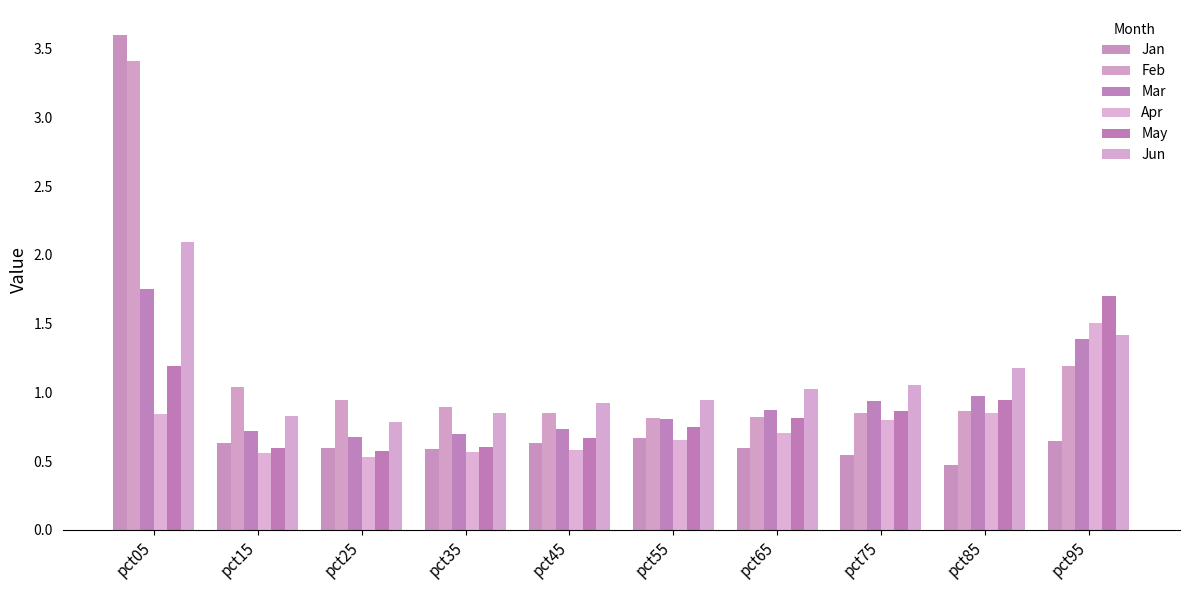

True or false: Apr has a value of 1.5 at pct95.

True